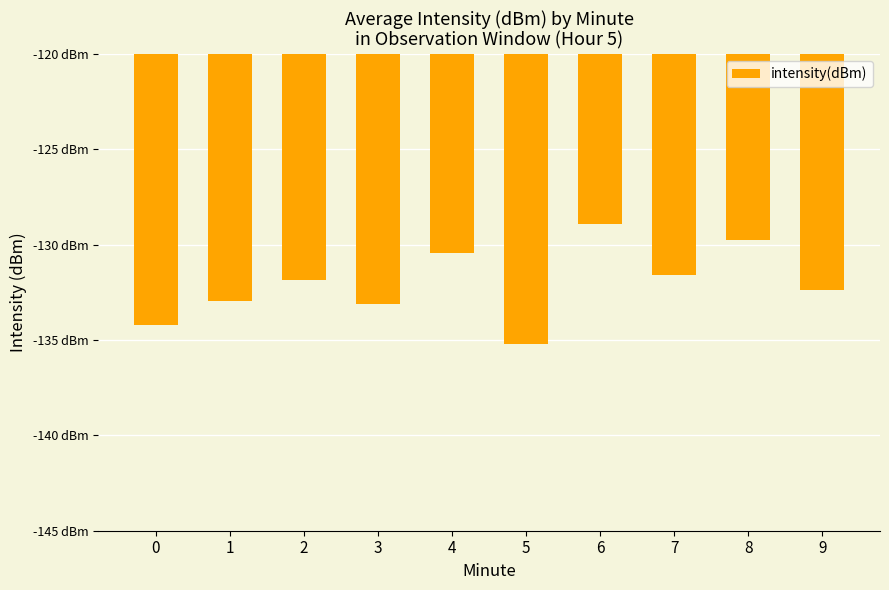

Are the bars horizontal?

No